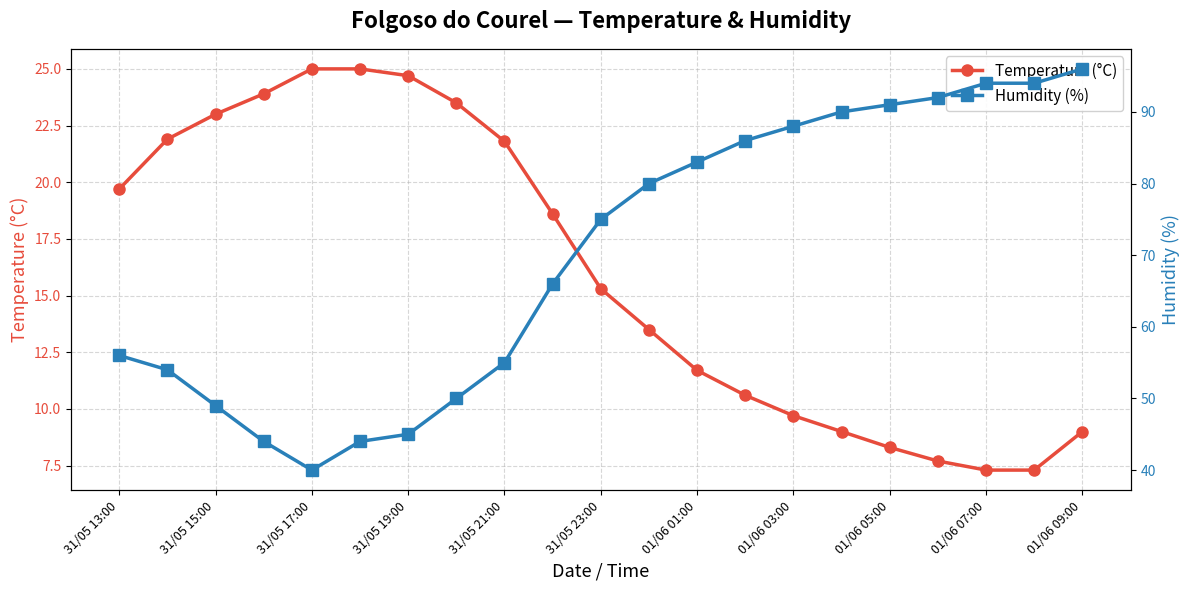

At which label is Temperature (°C) closest to 16?

31/05 23:00